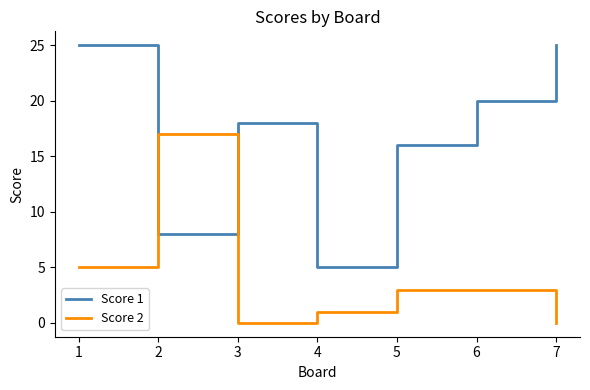

Where is the first local maximum for Score 2?

2